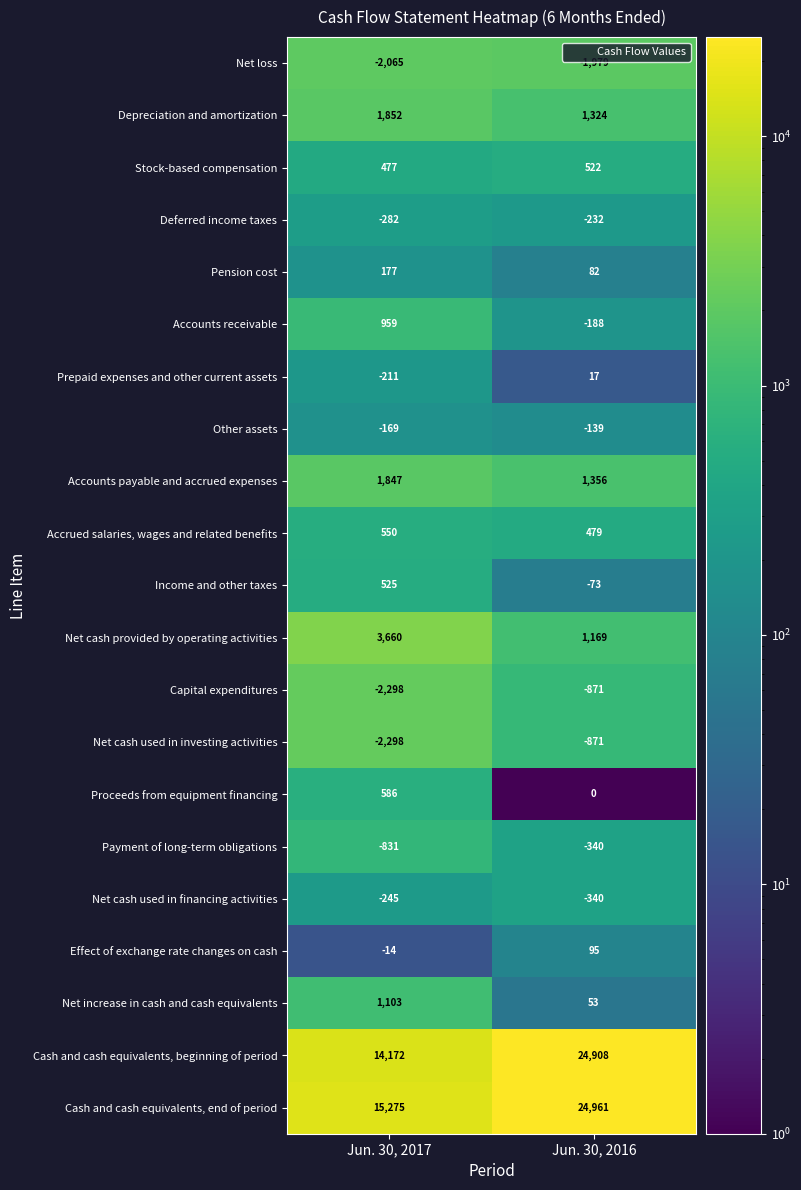

The Capital expenditures series shows -871 at Jun. 30, 2016. True or false?

True